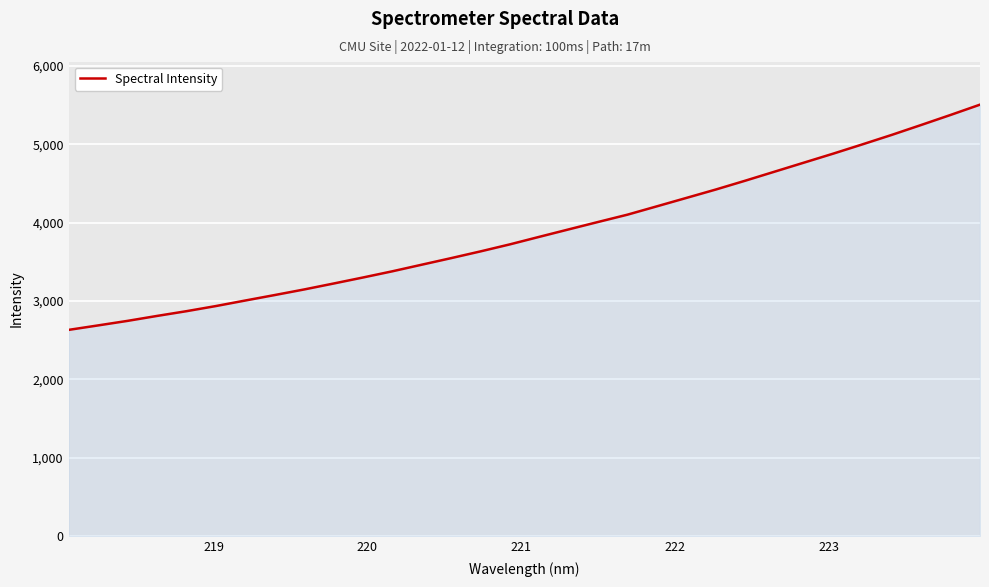

What is the smallest value displayed?

2632.6